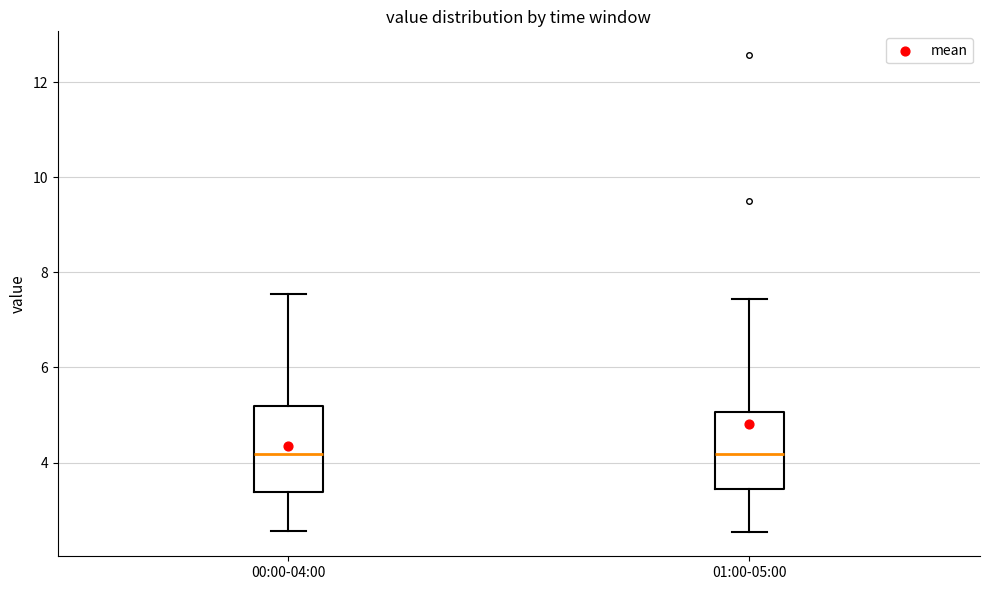

Reading left to right, transcribe this box plot: for each box, give where its median line is, the range the box spans, and where its two whiskers end, as read against the y-axis. The values are not printed on the chart, so give them approximately, as read against the axis.

00:00-04:00: median 4.2, box 3.4 to 5.2, whiskers 2.6 to 7.6
01:00-05:00: median 4.2, box 3.4 to 5.0, whiskers 2.6 to 7.4